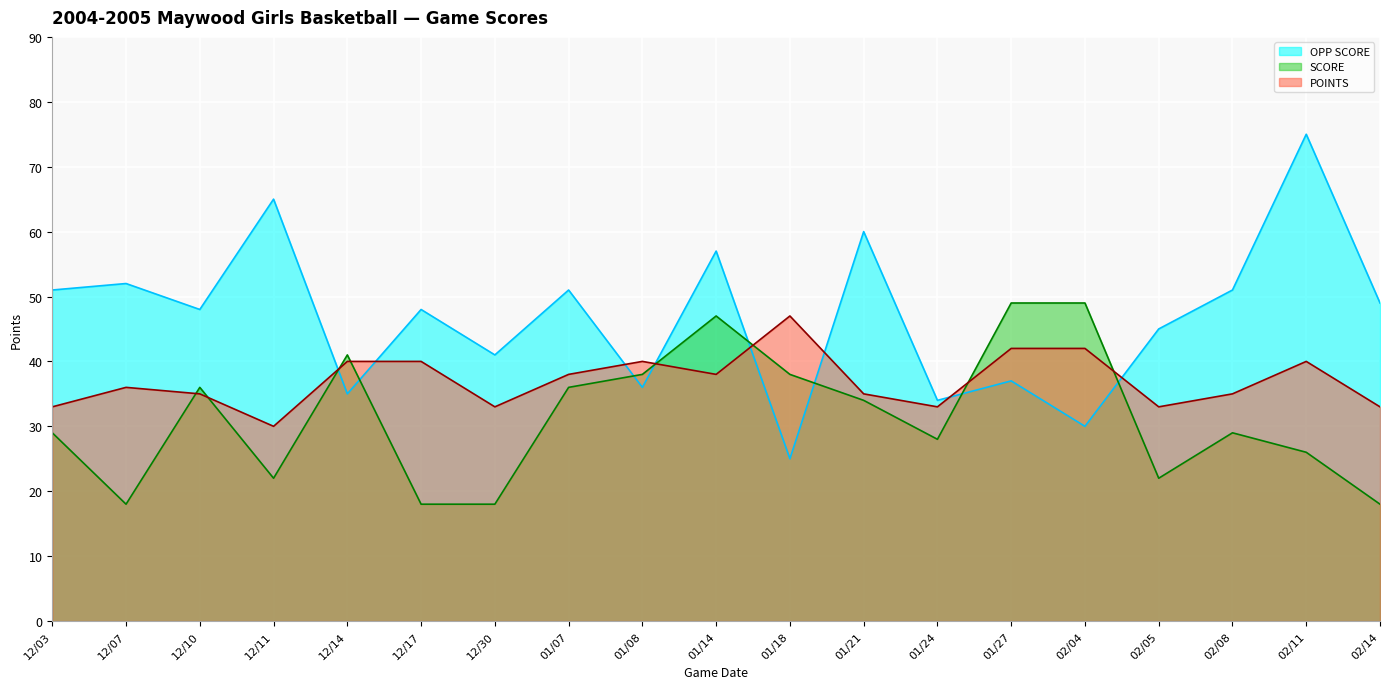

What is the minimum value for OPP SCORE?

25